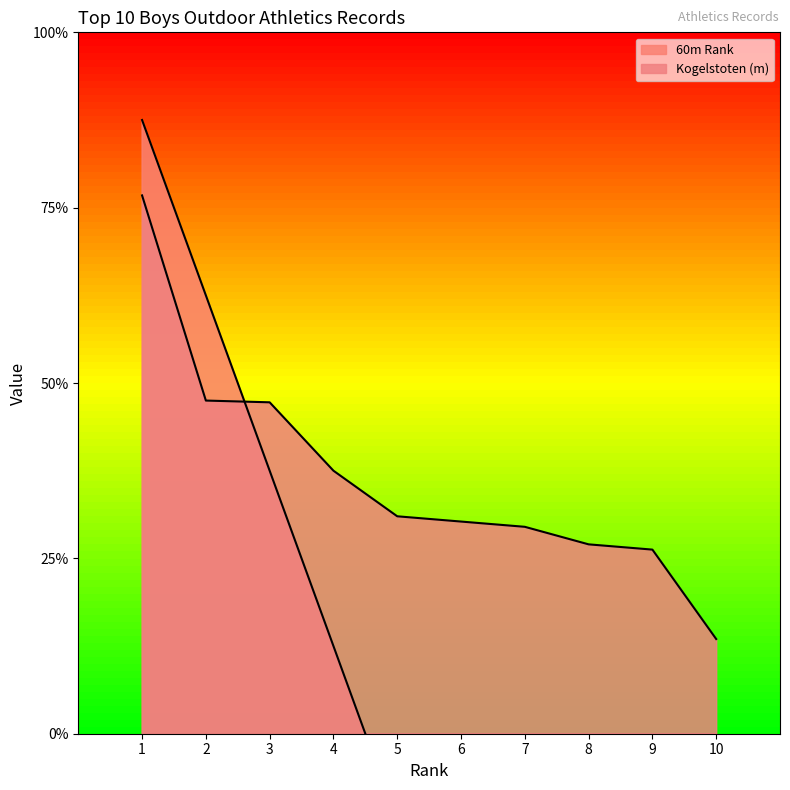

List the series in order of their overall mean, highest first.

Kogelstoten distances (m), 60m times (rank)